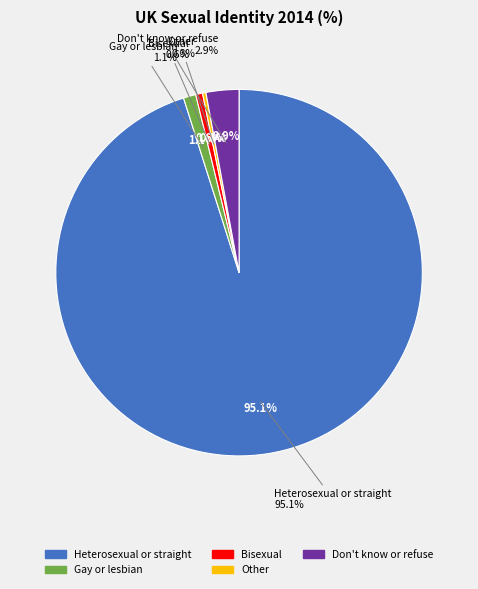

Count the number of slices in the pie.

5